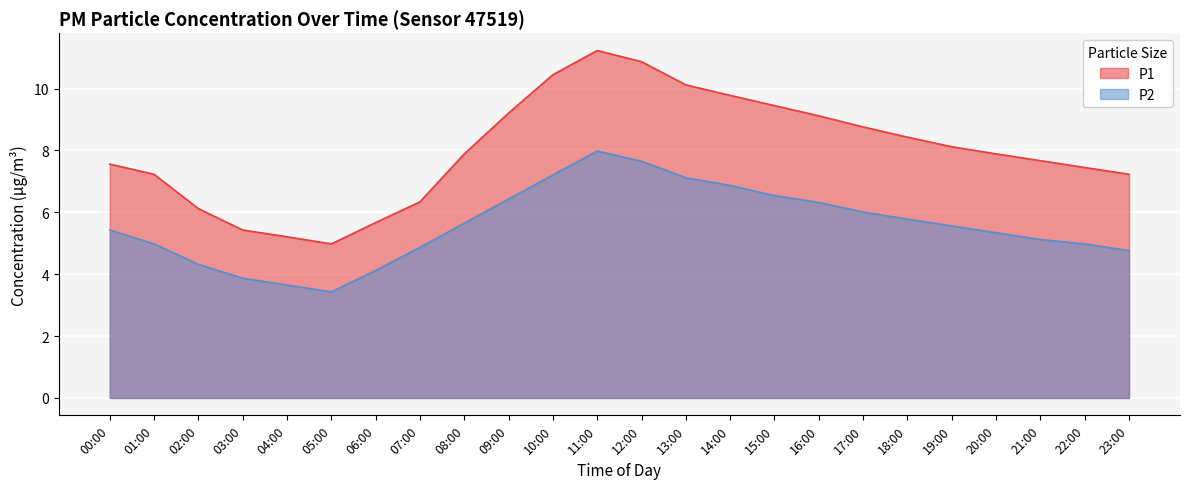

What position from the left is 17:00?

18